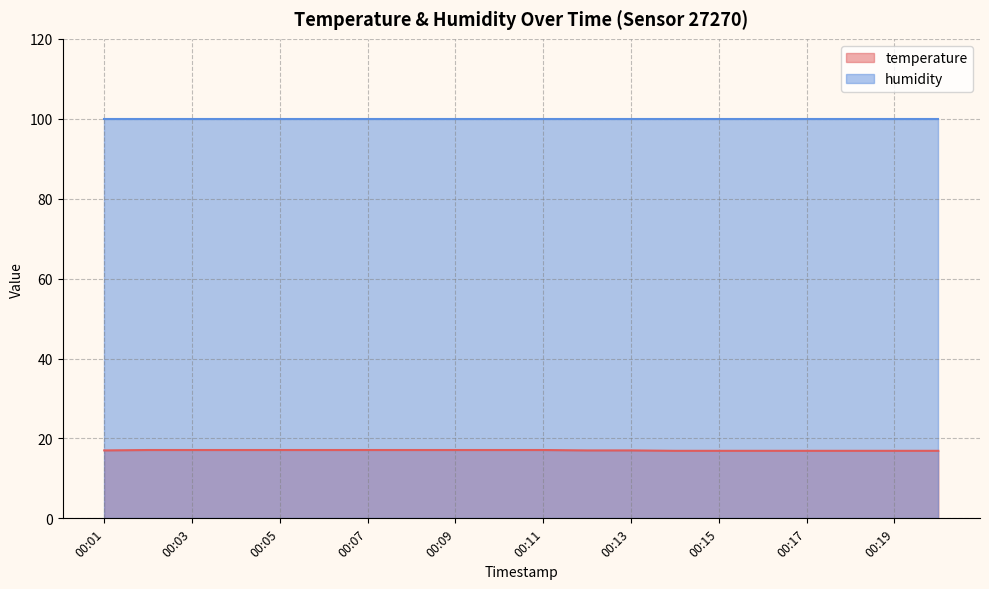

How many lines are shown in the chart?

2